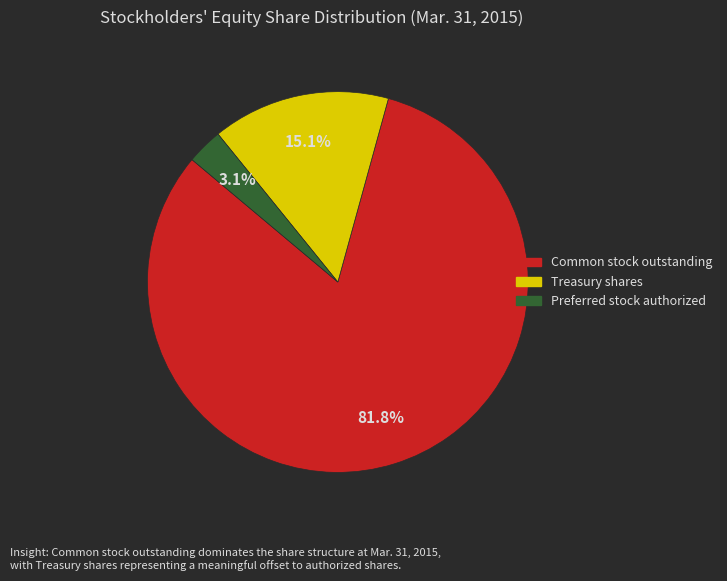

To the nearest percent, what is the average slice percentage?

33%